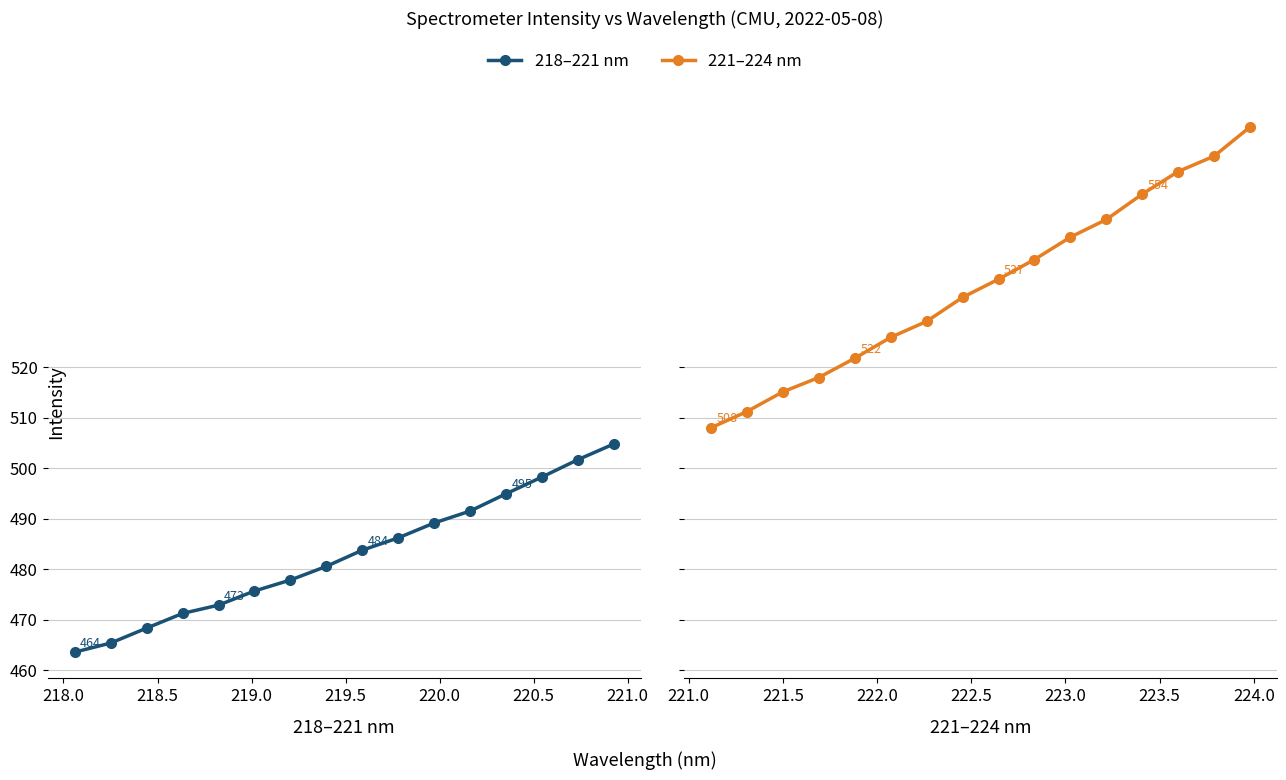

True or false: 221–224 nm and 218–221 nm intersect in this chart.

False